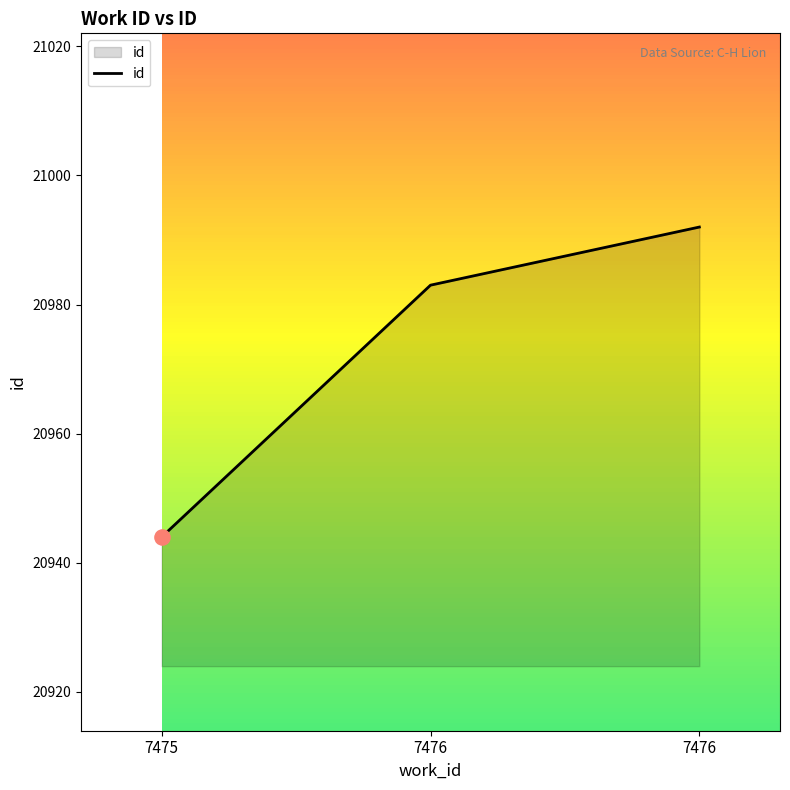

What is the ratio of the value at 7475 to the value at 7476?

1.0